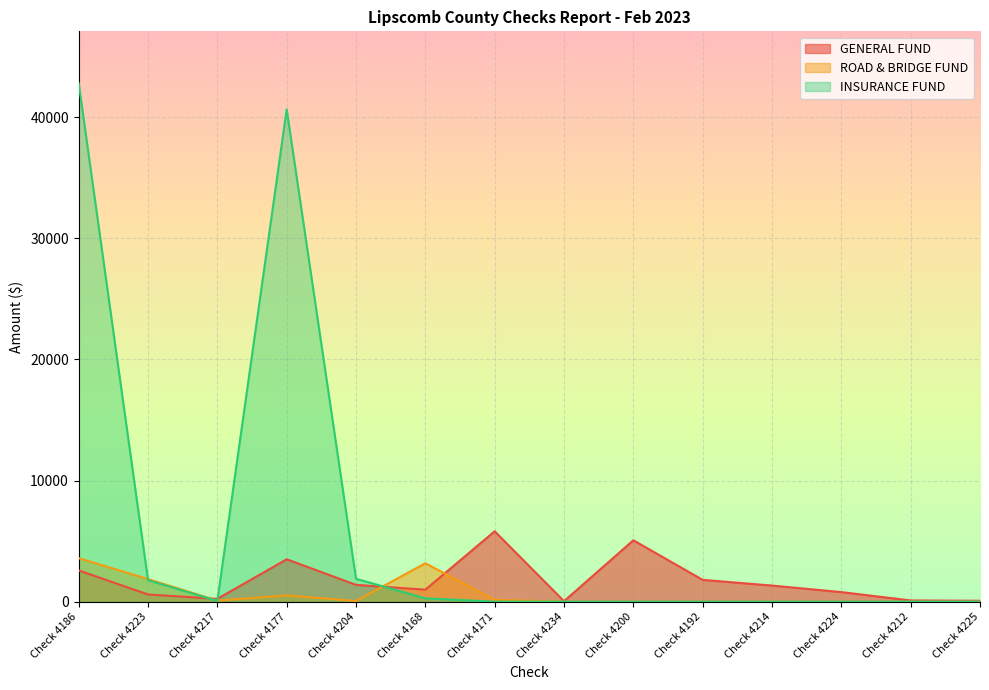

What is the average value of the ROAD & BRIDGE FUND series?

675.0